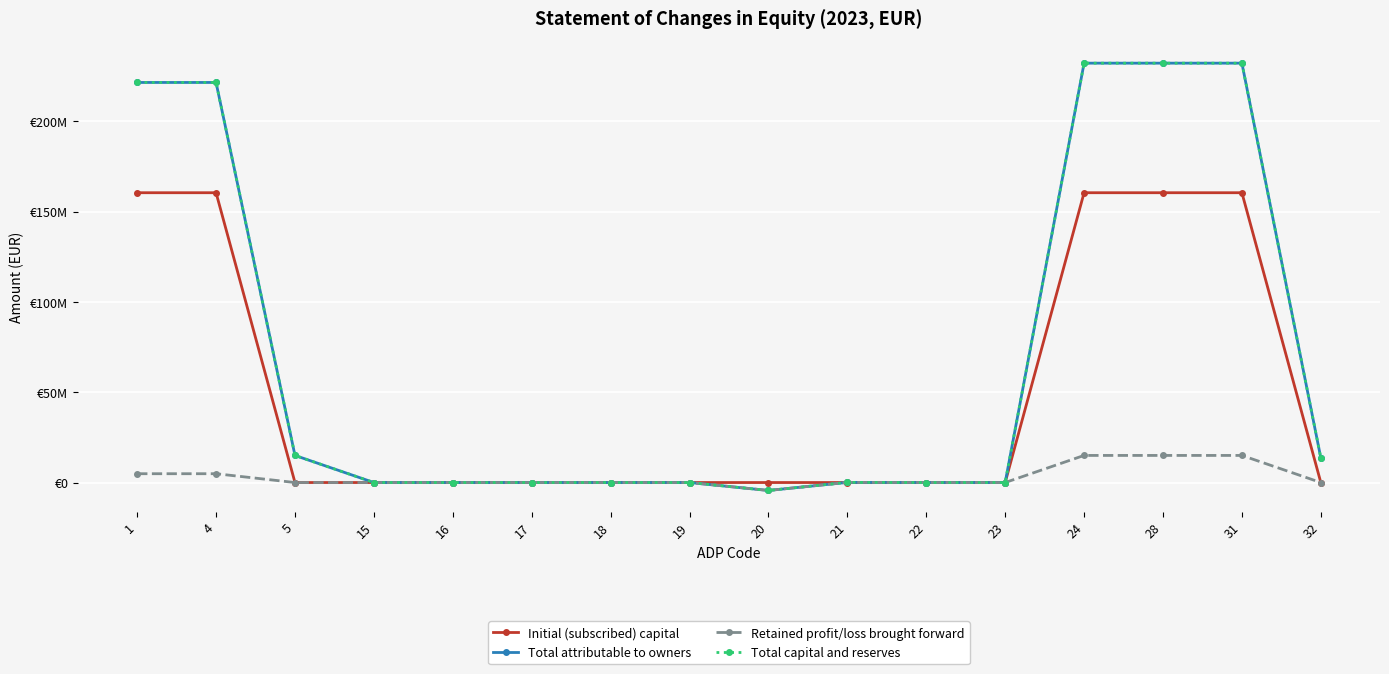

Is this an area chart (filled region under the line)?

No